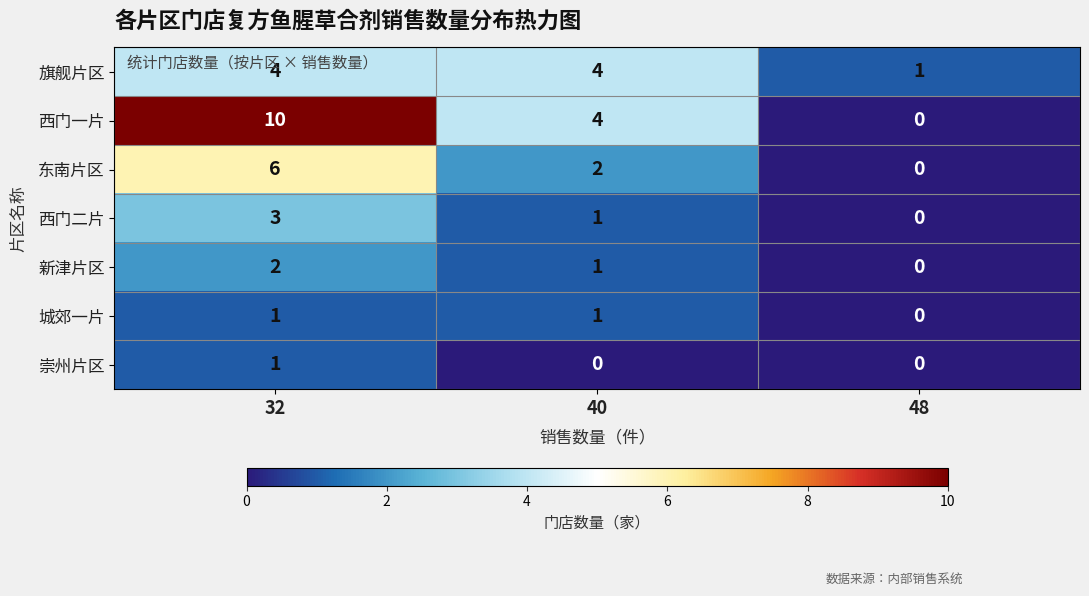

How many series are shown in this chart?

7